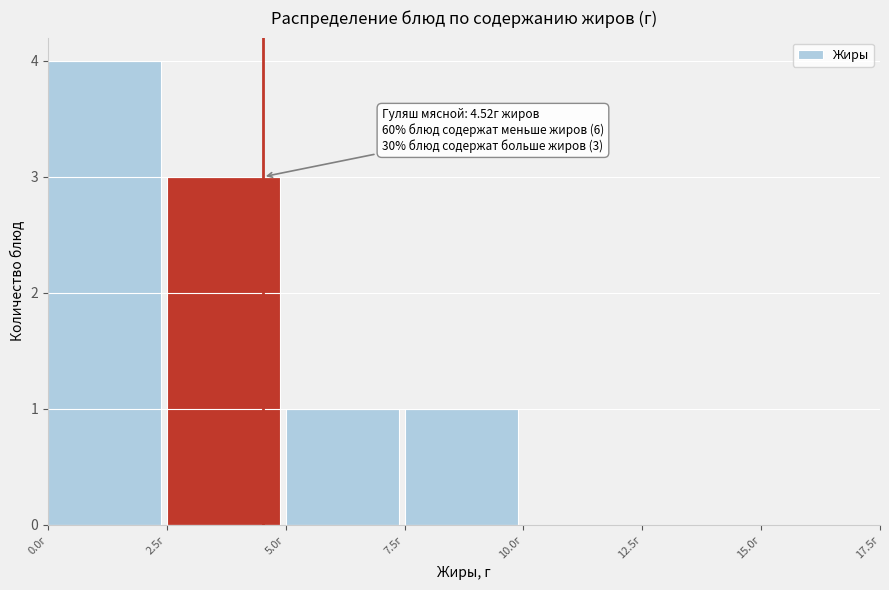

Over which range of the x-axis is the bar tallest?

0.0 to 2.5